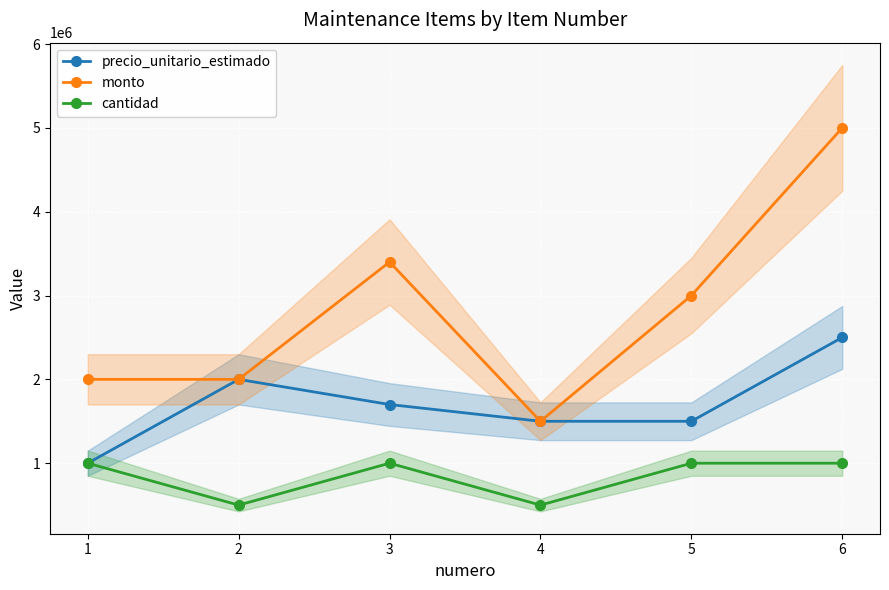

True or false: cantidad has a value of 686687 at 4.

False